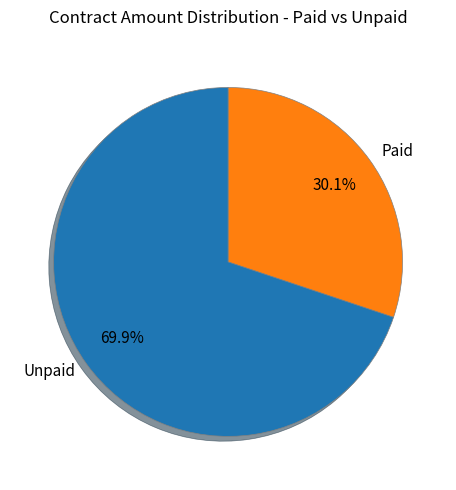

To the nearest percent, what is the difference between the largest and smallest slice percentages?

40%